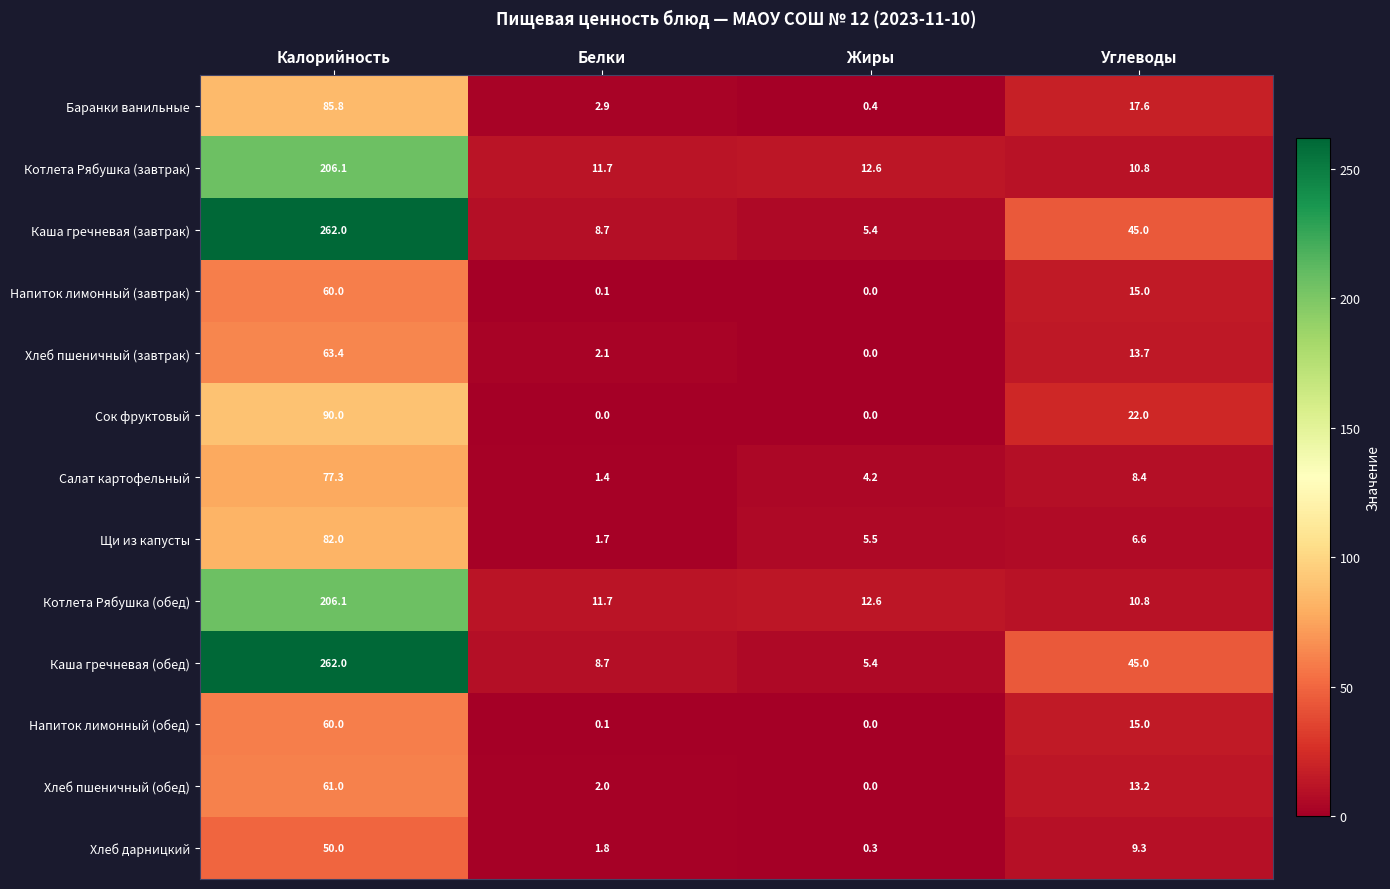

Is it true that Щи из капусты equals 53.1 at Калорийность?

False